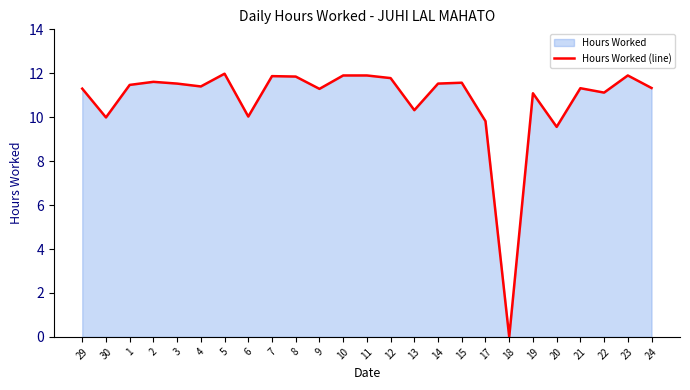

How many data points are less than 11?

6